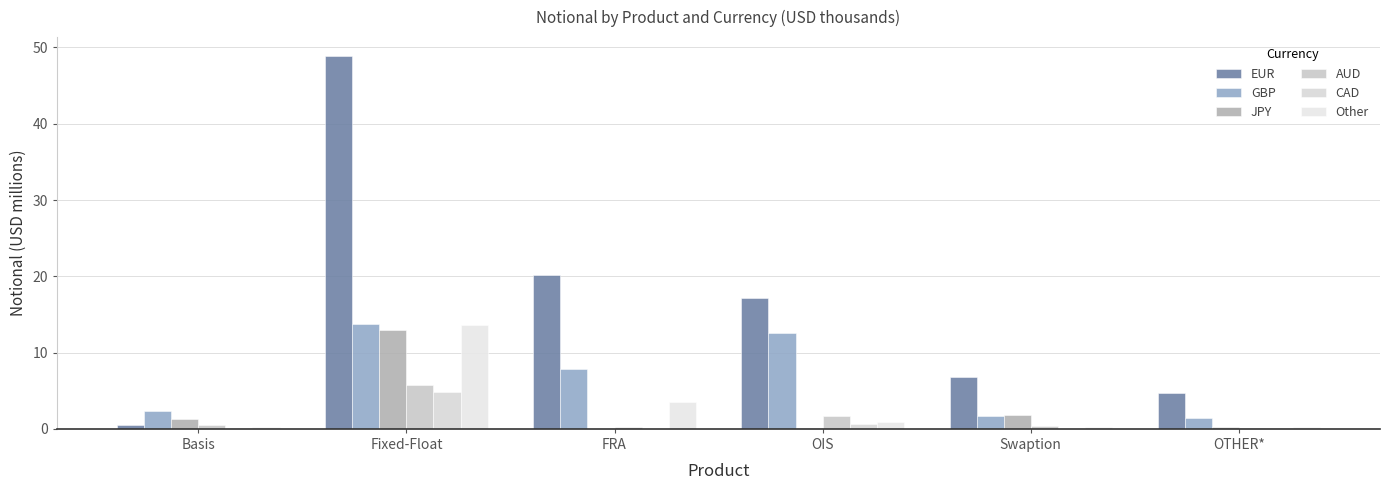

What is the difference between the second highest and second lowest values in the AUD series?

1.5